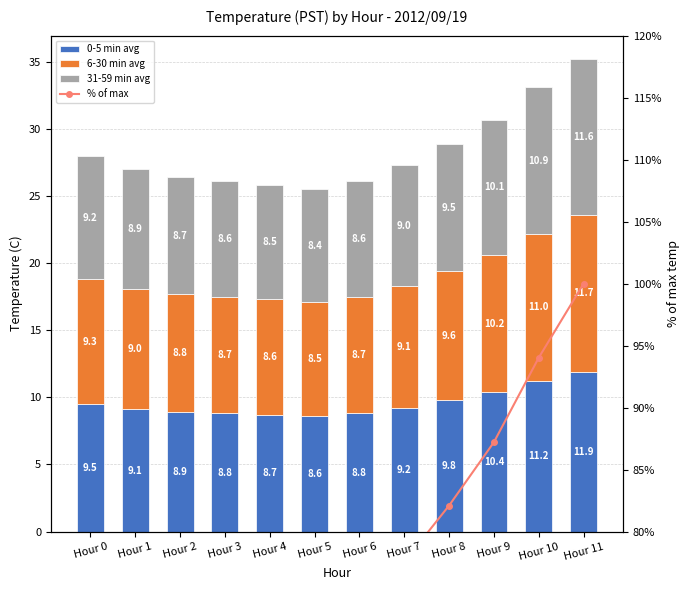

What is the difference between the 31-59 min avg values at Hour 1 and Hour 7?

0.1